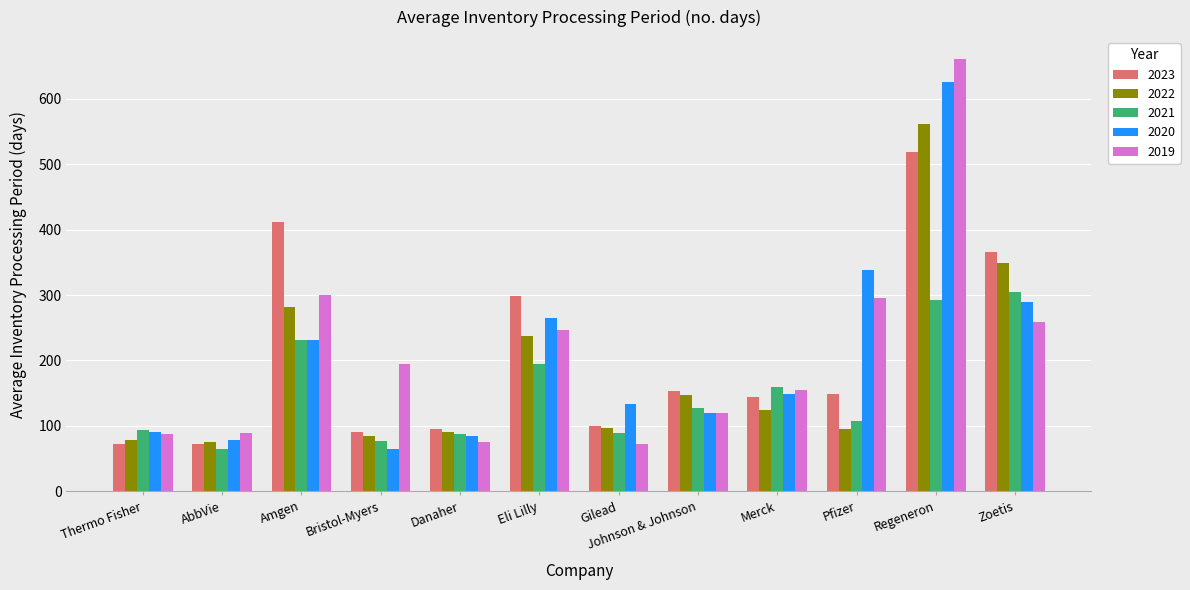

At which label does 2021 first exceed 127?

Amgen